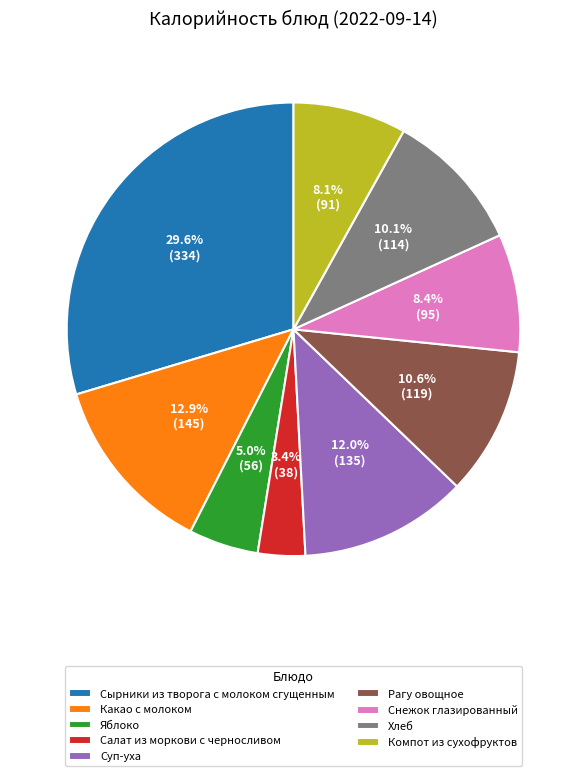

True or false: Какао с молоком accounts for 13% of the total.

True